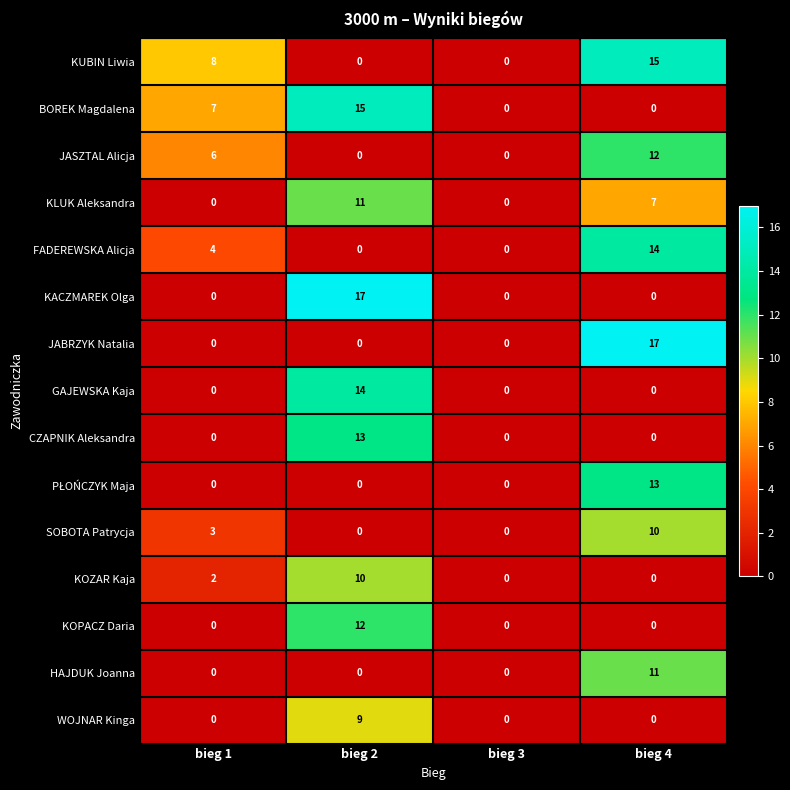

Which series has the largest total across all categories?

KUBIN Liwia